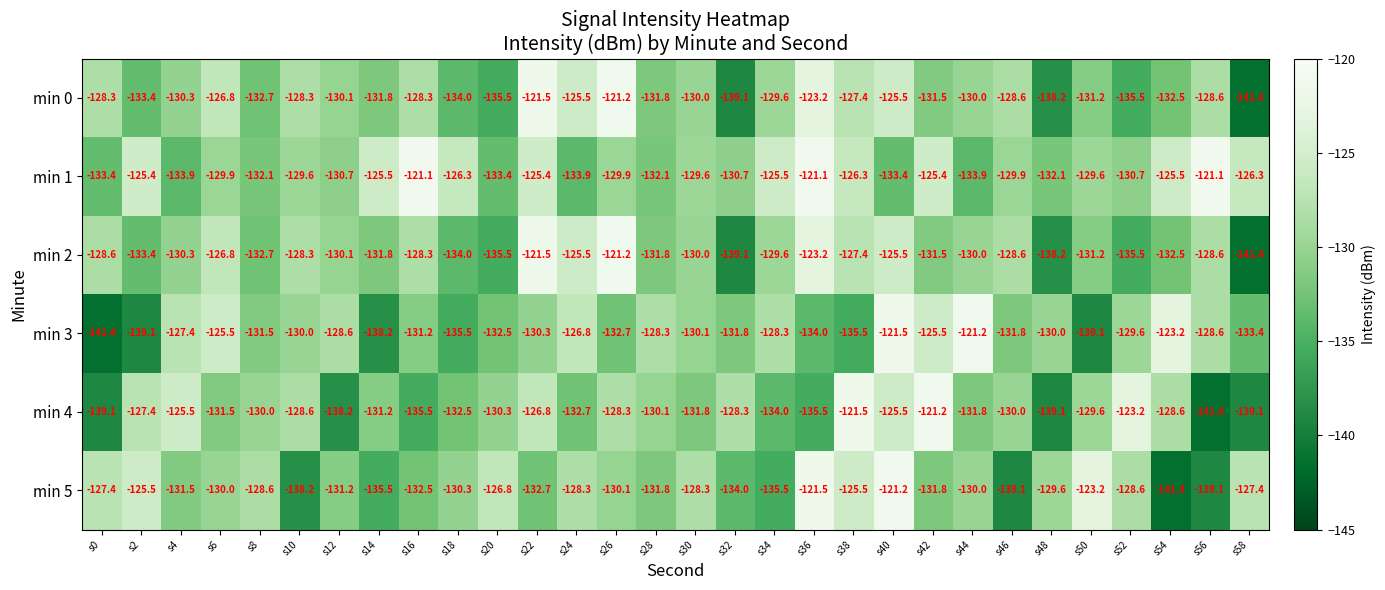

At which label does min 3 first exceed -130?

s4